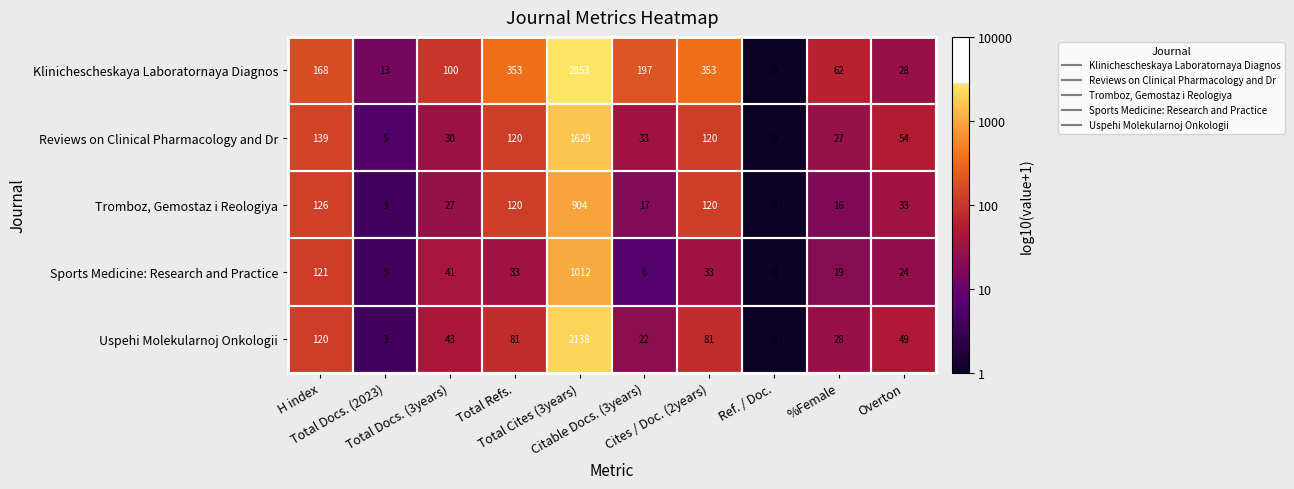

Which series changed the most between Total Refs. and %Female?

Klinichescheskaya Laboratornaya Diagnos